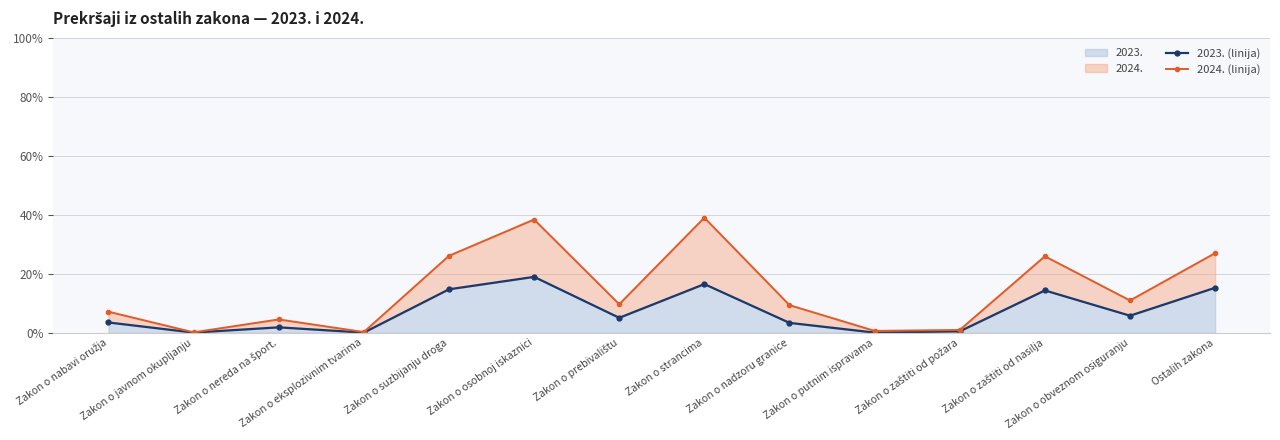

Rank the series at Zakon o zaštiti od nasilja from lowest to highest value.

2023. (linija), 2024. (linija)